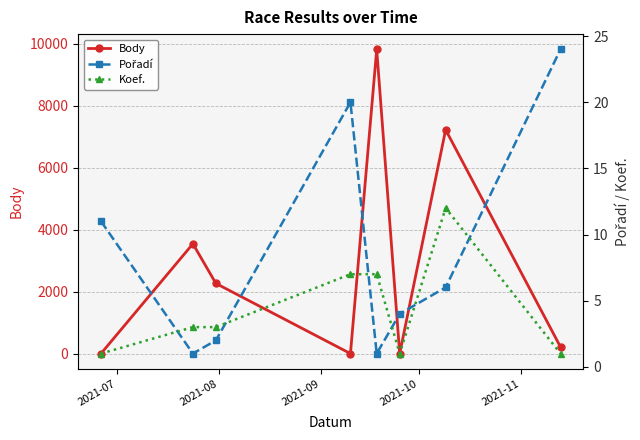

In Koef., how many points are higher than both neighbors (excluding endpoints)?

1